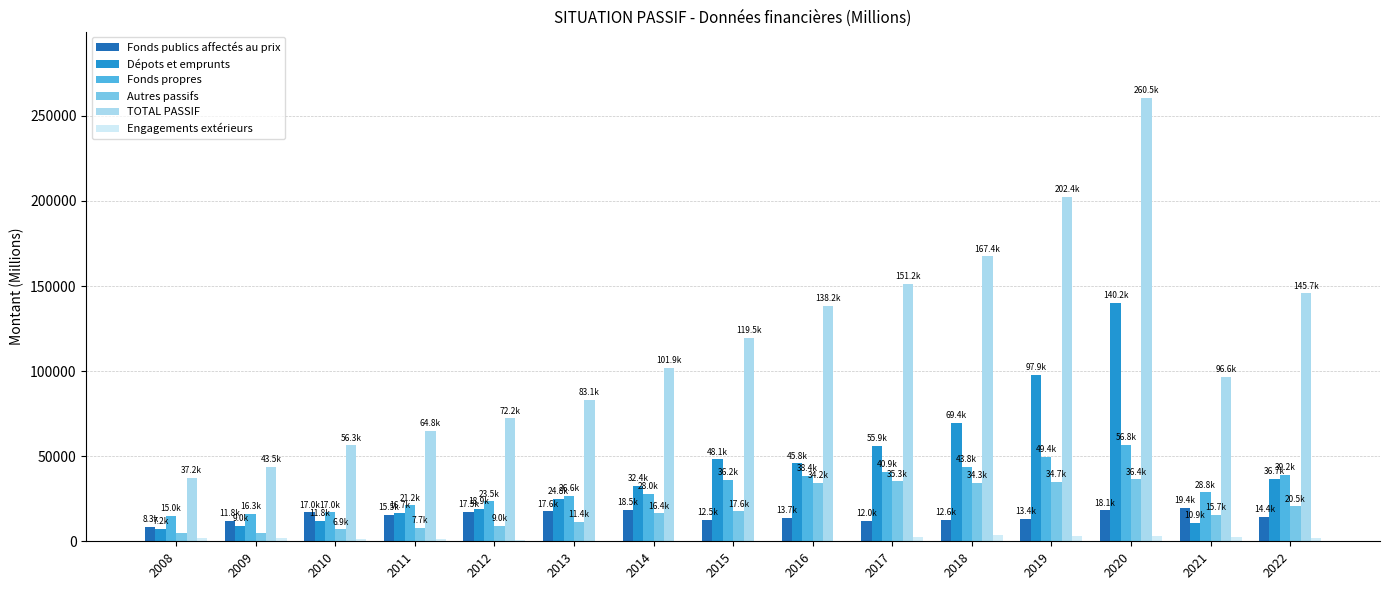

Does the chart contain stacked bars?

No